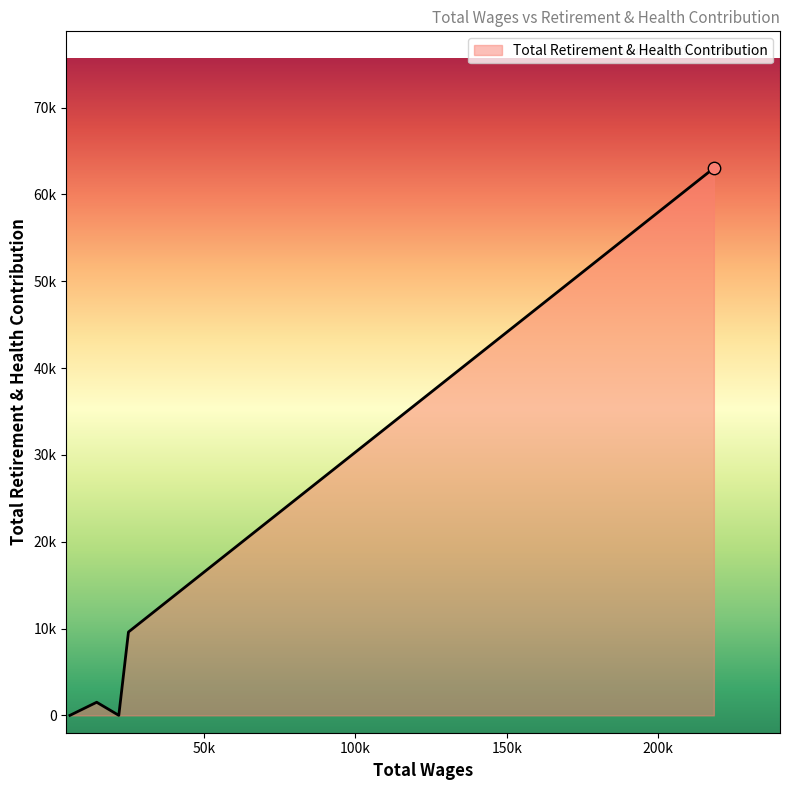

Is this an area chart (filled region under the line)?

Yes